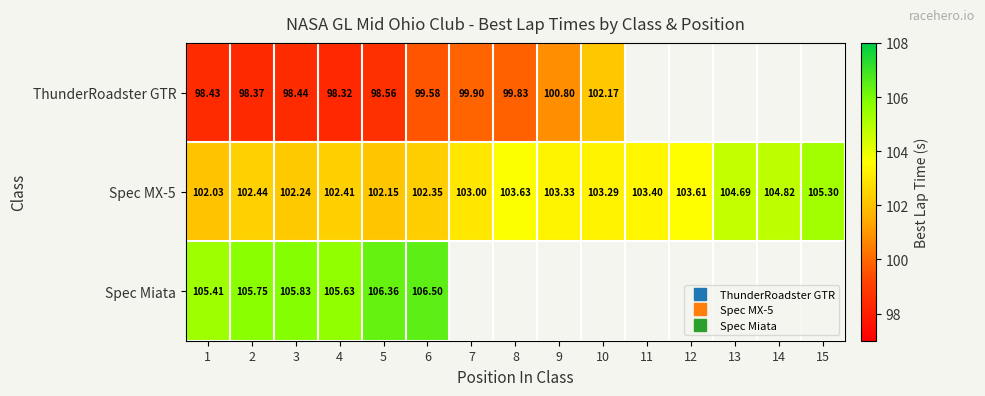

What is the difference between the maximum and minimum values in the Spec Miata series?

1.1